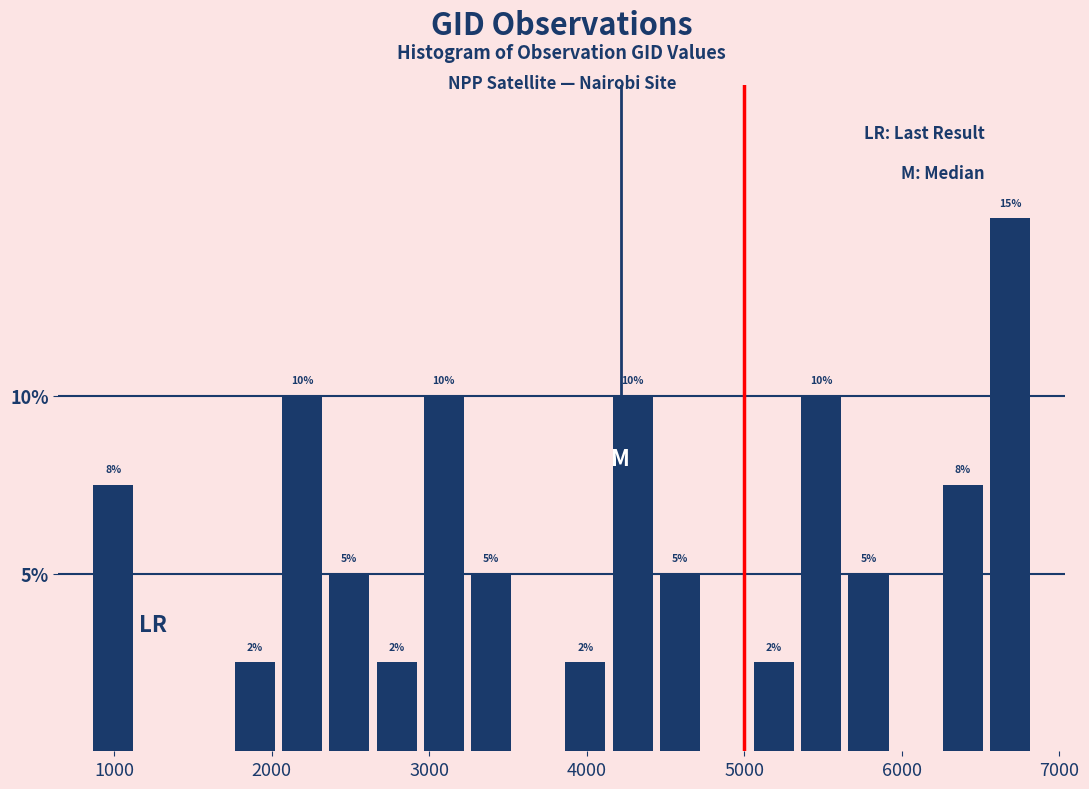

Read against the x-axis, roughly where is the centre of the tallest bar?

6700